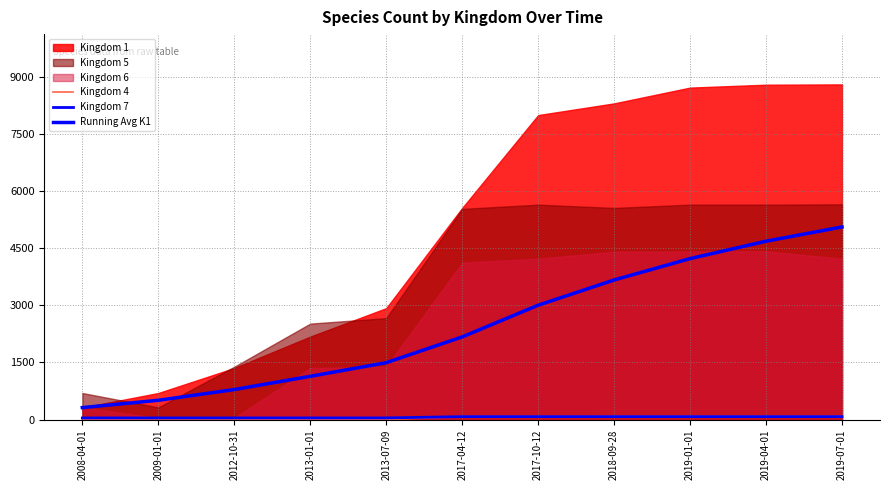

How many values in the Running Avg K1 series exceed 2171?

5